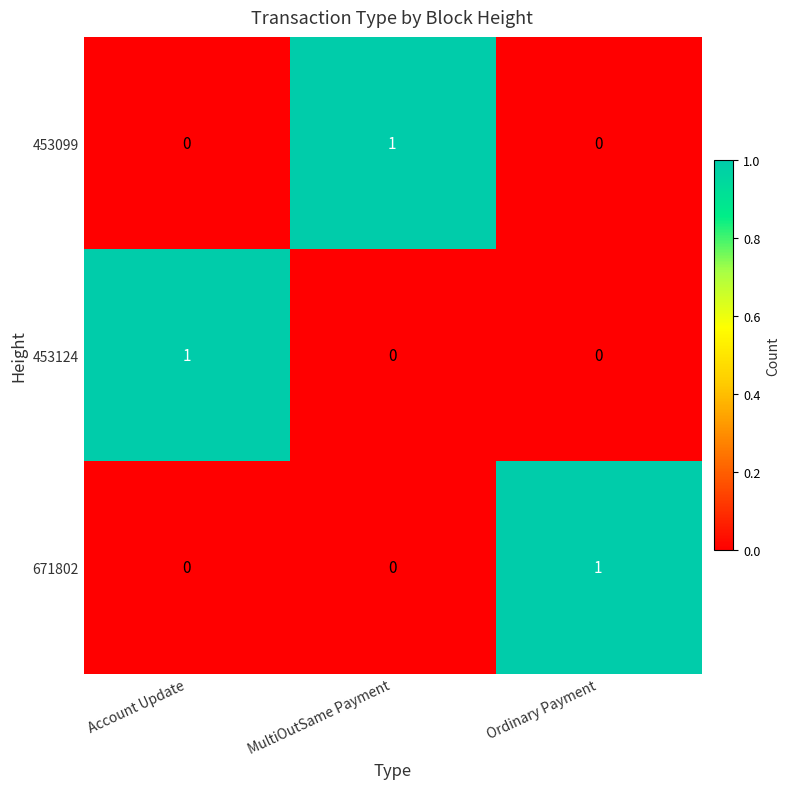

Reading right to left, transcribe all the data shown in this chart.

453099: 0	1	0
453124: 0	0	1
671802: 1	0	0